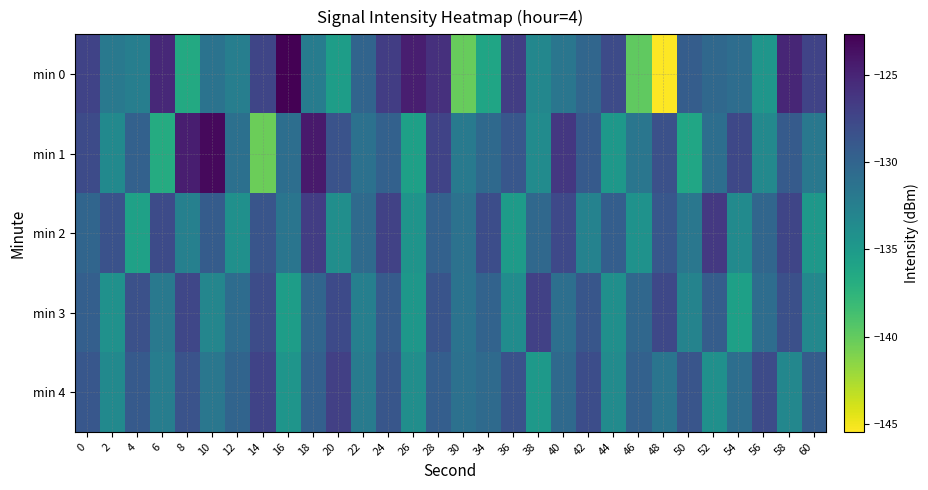

Reading left to right, extract all data points from this chart.

min 0: 0=-127.2	2=-131.9	4=-132.4	6=-125.3	8=-136.5	10=-131.4	12=-132.4	14=-127.5	16=-122.7	18=-132.2	20=-135.4	22=-130.0	24=-126.9	26=-124.6	28=-125.9	30=-140.1	34=-136.1	36=-126.8	38=-133.2	40=-131.7	42=-130.2	44=-127.9	46=-139.9	48=-145.5	50=-129.4	52=-130.4	54=-130.8	56=-134.6	58=-125.1	60=-127.2
min 1: 0=-127.9	2=-133.5	4=-129.8	6=-136.7	8=-124.6	10=-123.2	12=-131.1	14=-140.4	16=-130.9	18=-124.4	20=-128.5	22=-131.2	24=-129.8	26=-135.6	28=-127.3	30=-132.1	34=-130.5	36=-128.9	38=-133.7	40=-126.4	42=-129.1	44=-134.8	46=-131.6	48=-128.3	50=-136.2	52=-130.9	54=-127.6	56=-133.4	58=-129.2	60=-131.8
min 2: 0=-130.1	2=-128.4	4=-135.7	6=-127.9	8=-132.6	10=-129.3	12=-134.1	14=-128.7	16=-131.5	18=-126.8	20=-133.9	22=-130.6	24=-127.2	26=-134.5	28=-129.8	30=-131.3	34=-128.1	36=-135.2	38=-130.4	40=-127.7	42=-132.8	44=-129.5	46=-134.3	48=-128.9	50=-131.7	52=-126.5	54=-133.6	56=-130.2	58=-127.4	60=-134.8
min 3: 0=-129.6	2=-134.2	4=-128.3	6=-131.9	8=-127.5	10=-133.1	12=-130.7	14=-128.0	16=-135.4	18=-130.1	20=-127.8	22=-132.5	24=-129.2	26=-134.7	28=-128.6	30=-131.4	34=-129.9	36=-133.8	38=-127.1	40=-131.0	42=-128.8	44=-134.0	46=-130.3	48=-127.6	50=-132.9	52=-129.4	54=-135.6	56=-130.8	58=-128.2	60=-133.3
min 4: 0=-128.9	2=-133.5	4=-129.1	6=-132.3	8=-128.5	10=-131.7	12=-130.0	14=-127.3	16=-134.6	18=-129.7	20=-127.0	22=-132.2	24=-128.8	26=-133.9	28=-129.5	30=-131.2	34=-130.6	36=-128.4	38=-134.9	40=-130.5	42=-128.1	44=-133.7	46=-129.8	48=-131.5	50=-128.7	52=-134.1	54=-130.9	56=-127.9	58=-133.2	60=-129.3